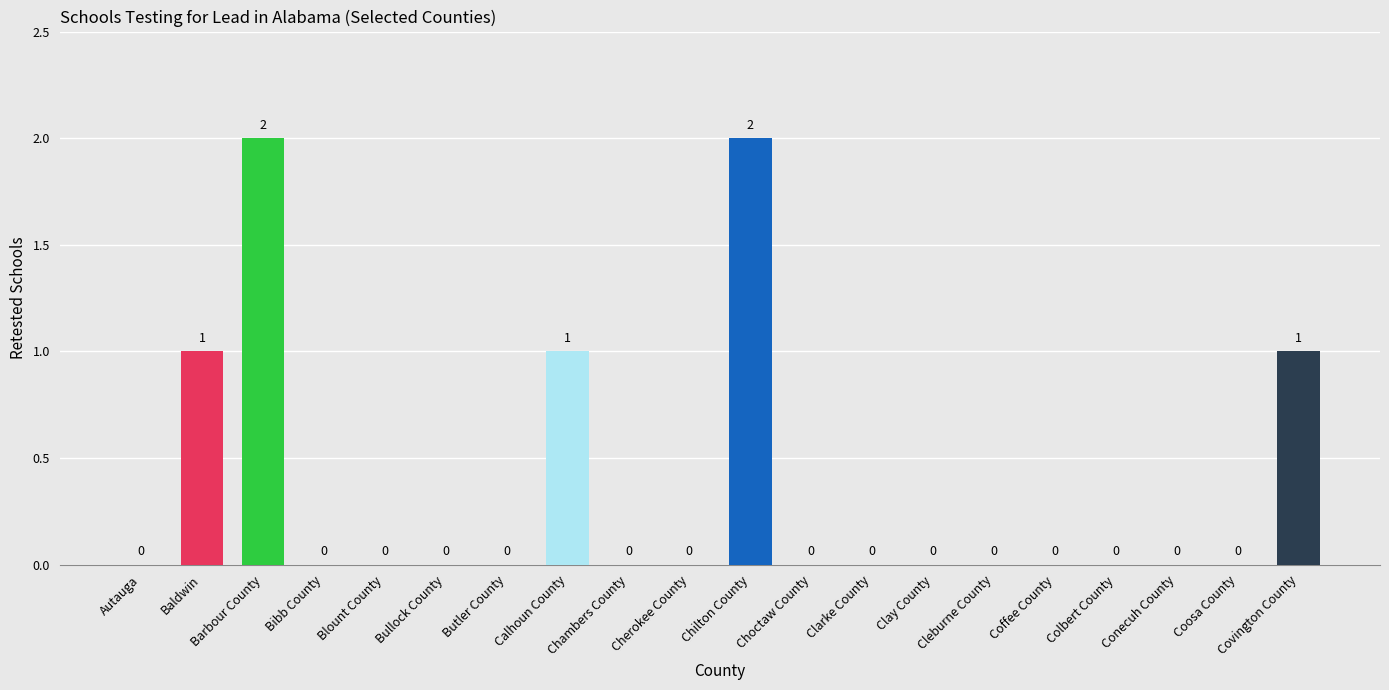

Count the number of data series in this chart.

1